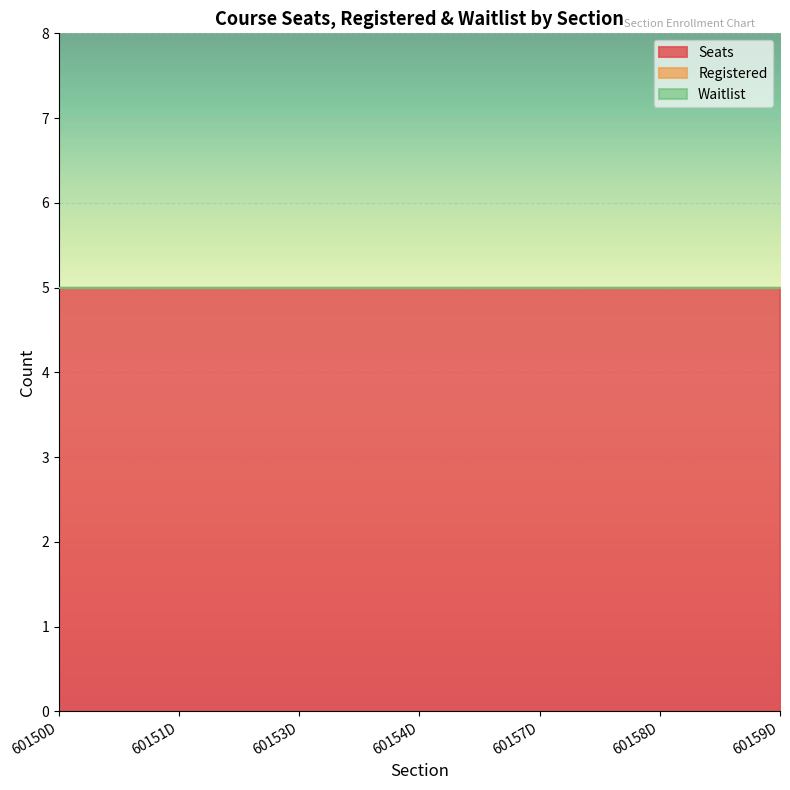

Rank the series by their maximum value, from lowest to highest.

Registered, Waitlist, Seats